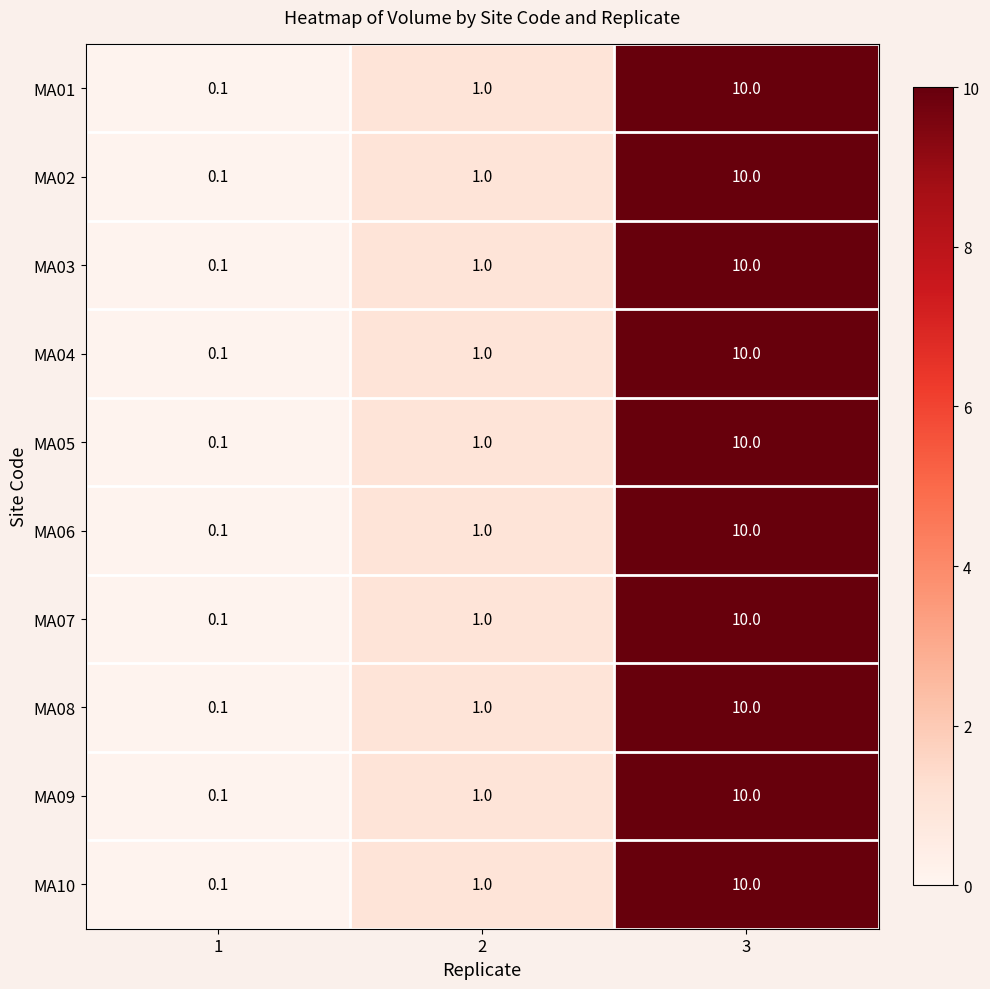

The value of MA05 at 2 is 1.0. True or false?

True